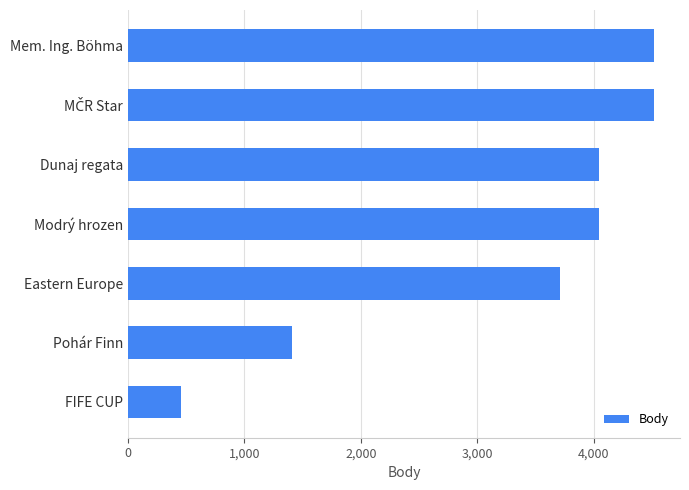

What is the smallest value displayed?

453